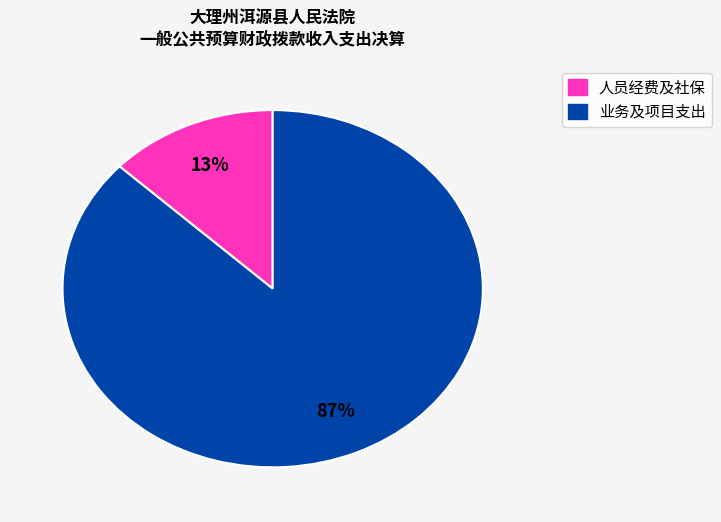

Is there any slice that represents more than half of the pie?

Yes